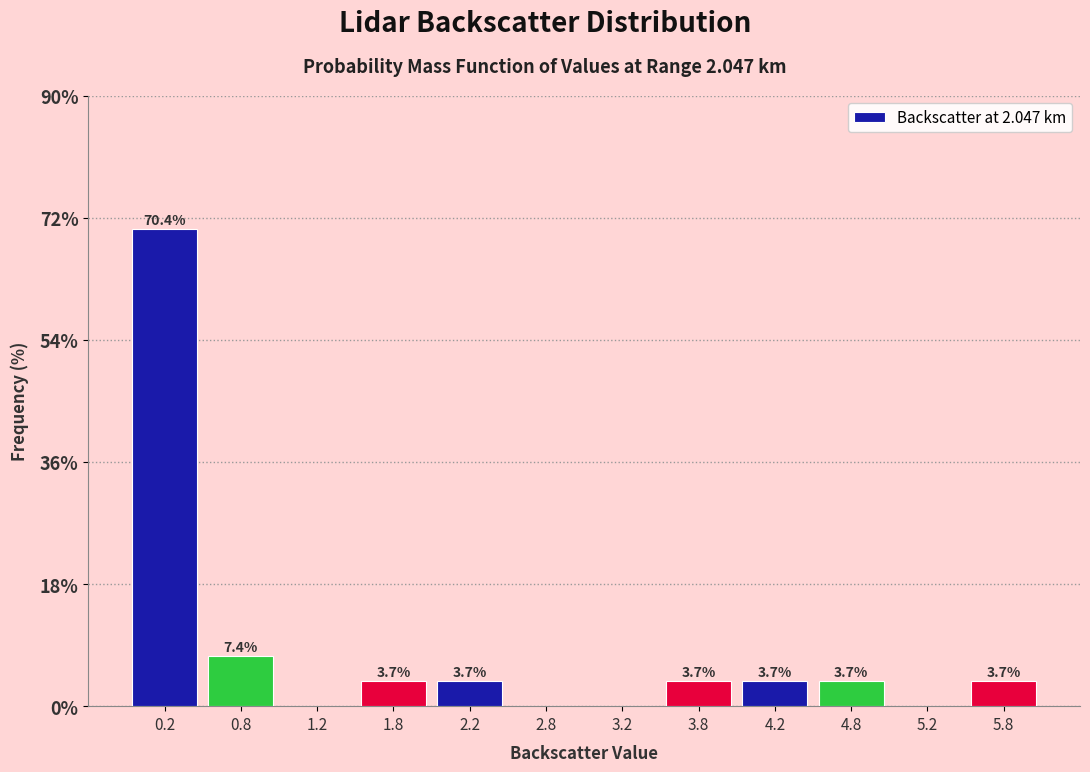

Over which range of the x-axis is the bar tallest?

0.0 to 0.5